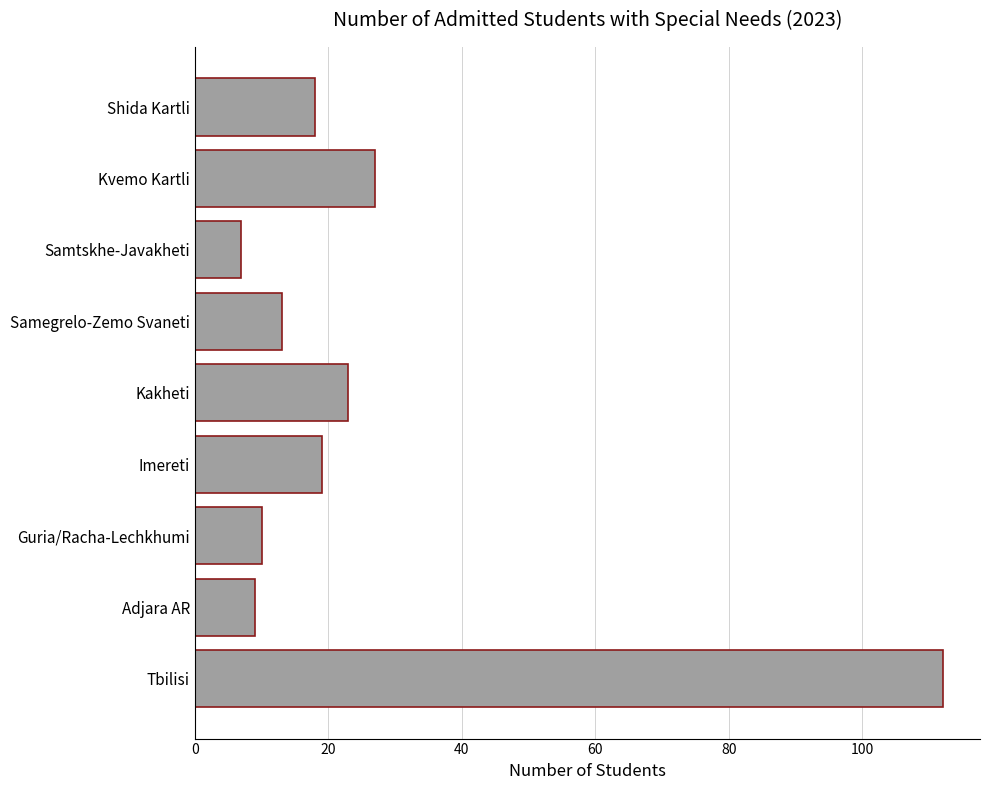

Rank the categories by value from lowest to highest.

Samtskhe-Javakheti, Adjara AR, Guria/Racha-Lechkhumi, Samegrelo-Zemo Svaneti, Shida Kartli, Imereti, Kakheti, Kvemo Kartli, Tbilisi